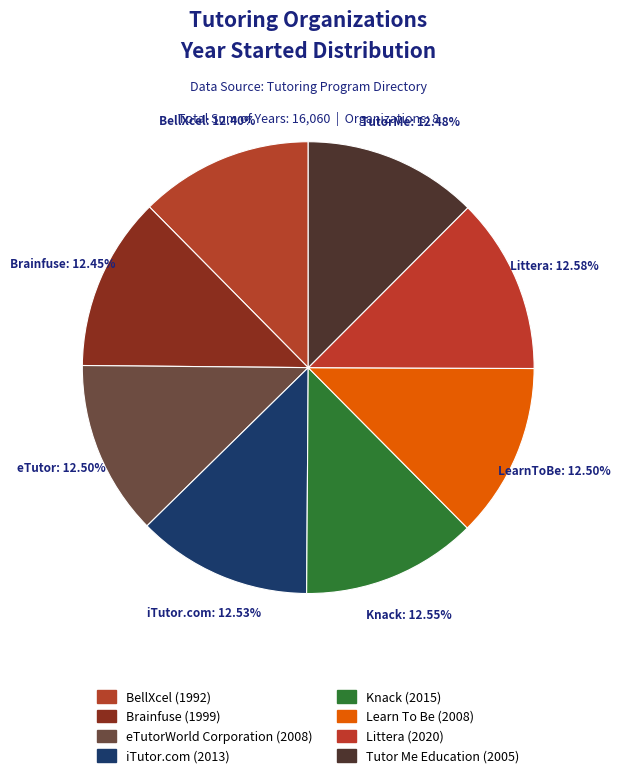

Which category has the biggest portion of the pie?

Littera